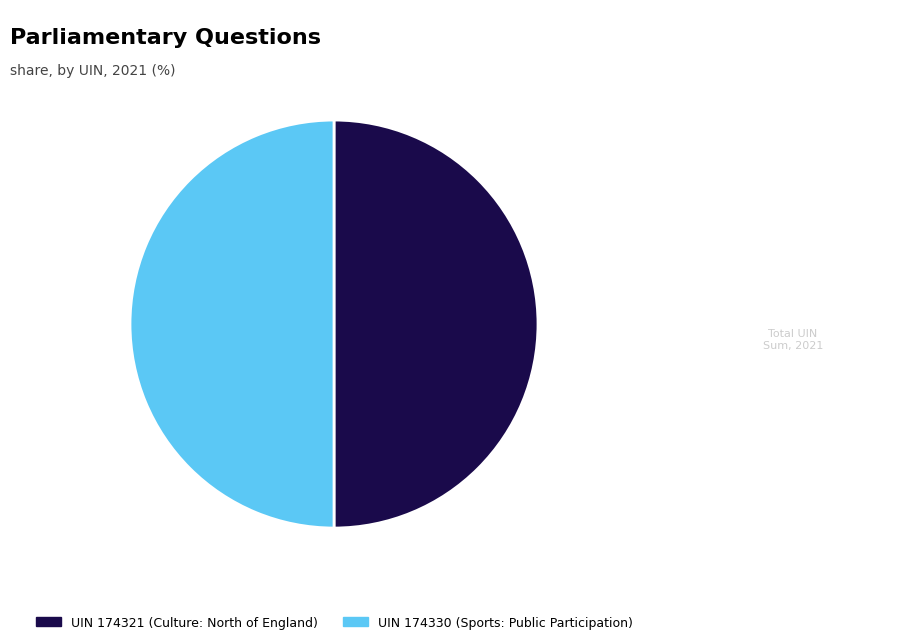

What is the ratio of the value at UIN 174330 (Sports: Public Participation) to the value at UIN 174321 (Culture: North of England)?

1.0